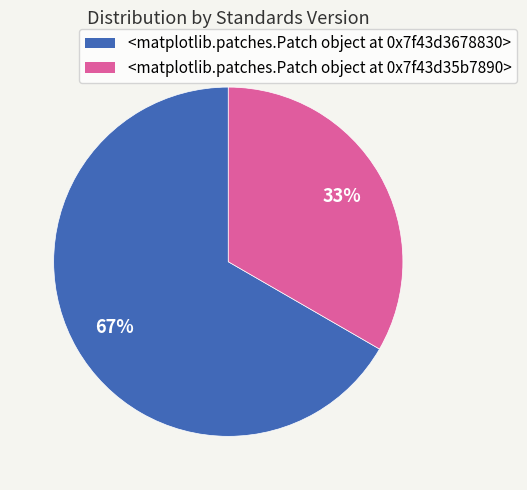

Is there any slice that represents more than half of the pie?

Yes